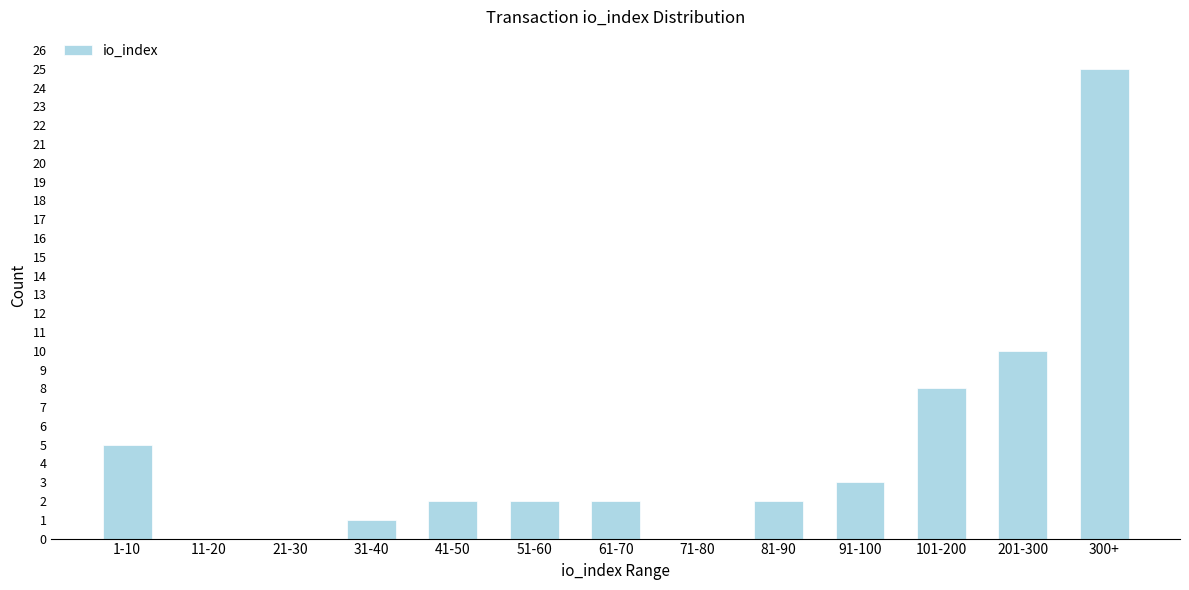

Reading left to right, what are all the values shown in this chart?

1-10=5	11-20=0	21-30=0	31-40=1	41-50=2	51-60=2	61-70=2	71-80=0	81-90=2	91-100=3	101-200=8	201-300=10	300+=25